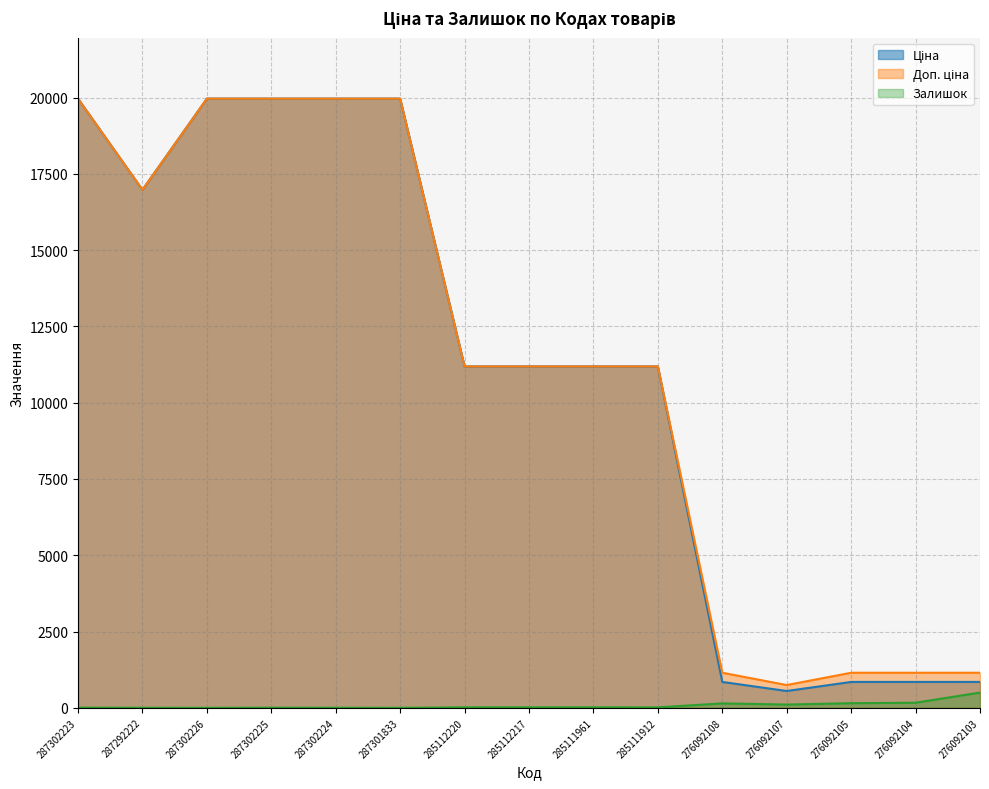

What is the difference between the maximum and second lowest values in the Залишок series?

500.0